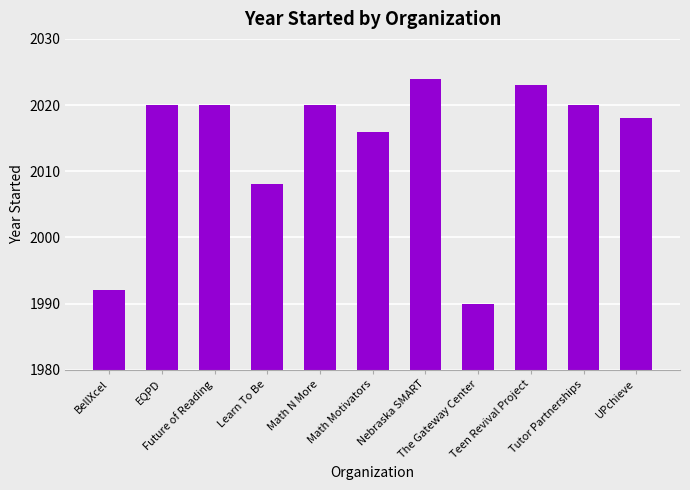

What is the label of the 1st bar from the right?

UPchieve